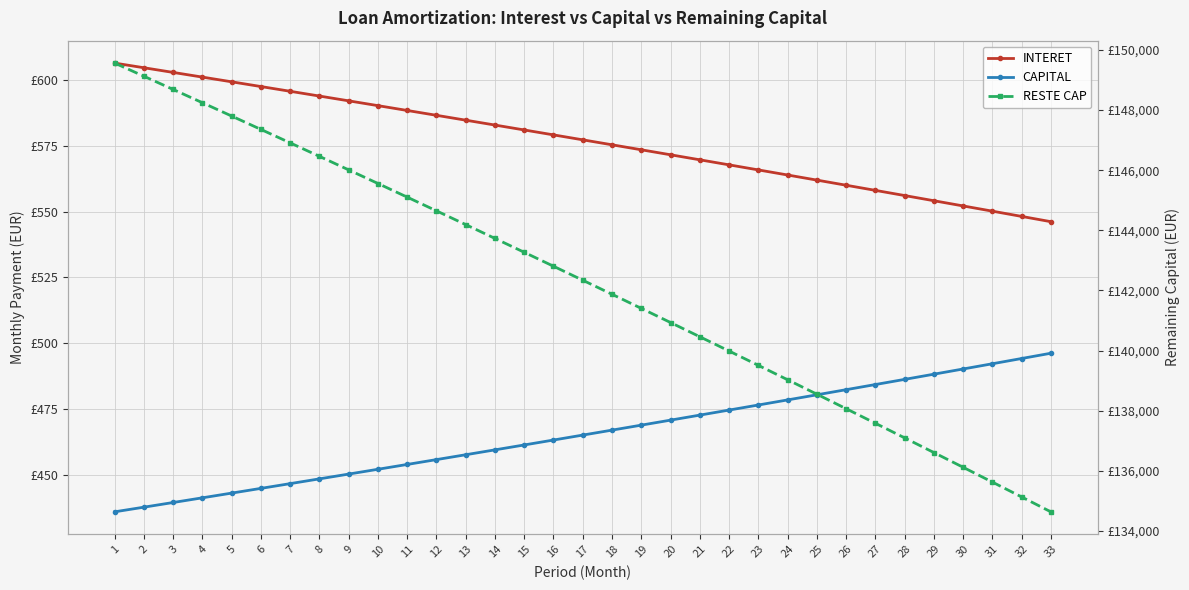

List the labels in order of CAPITAL value, largest first.

33, 32, 31, 30, 29, 28, 27, 26, 25, 24, 23, 22, 21, 20, 19, 18, 17, 16, 15, 14, 13, 12, 11, 10, 9, 8, 7, 6, 5, 4, 3, 2, 1